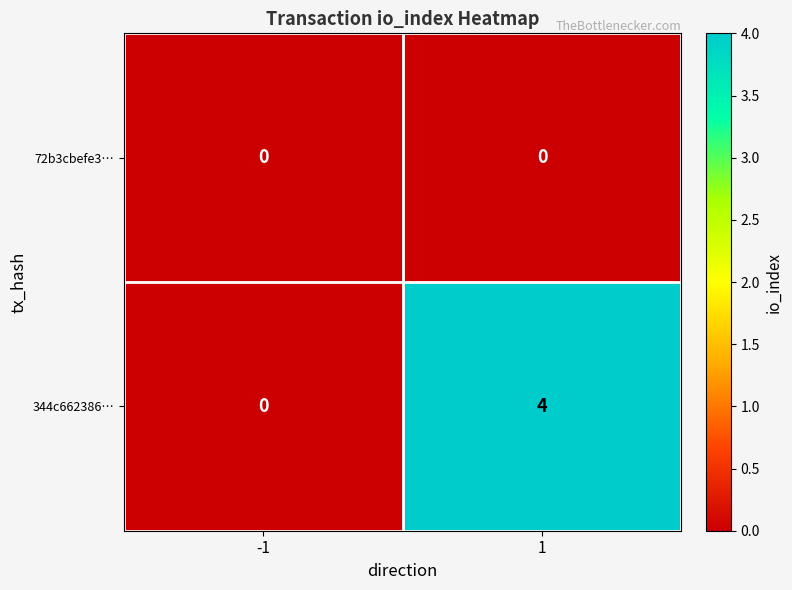

Which series has the widest spread of values?

344c662386…